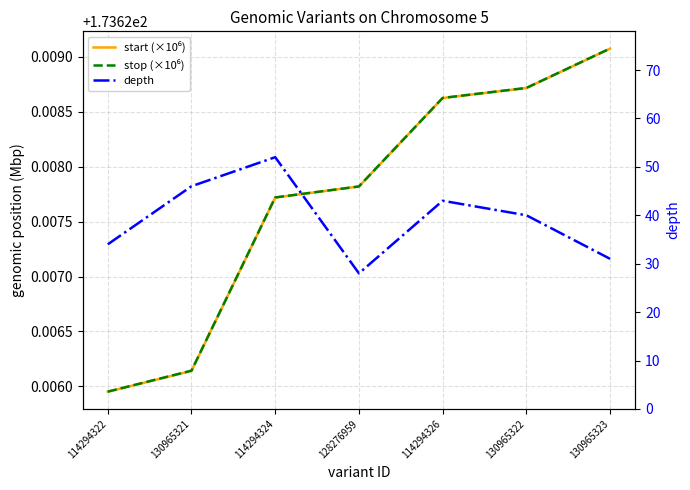

True or false: start (×10⁶) and stop (×10⁶) intersect in this chart.

False